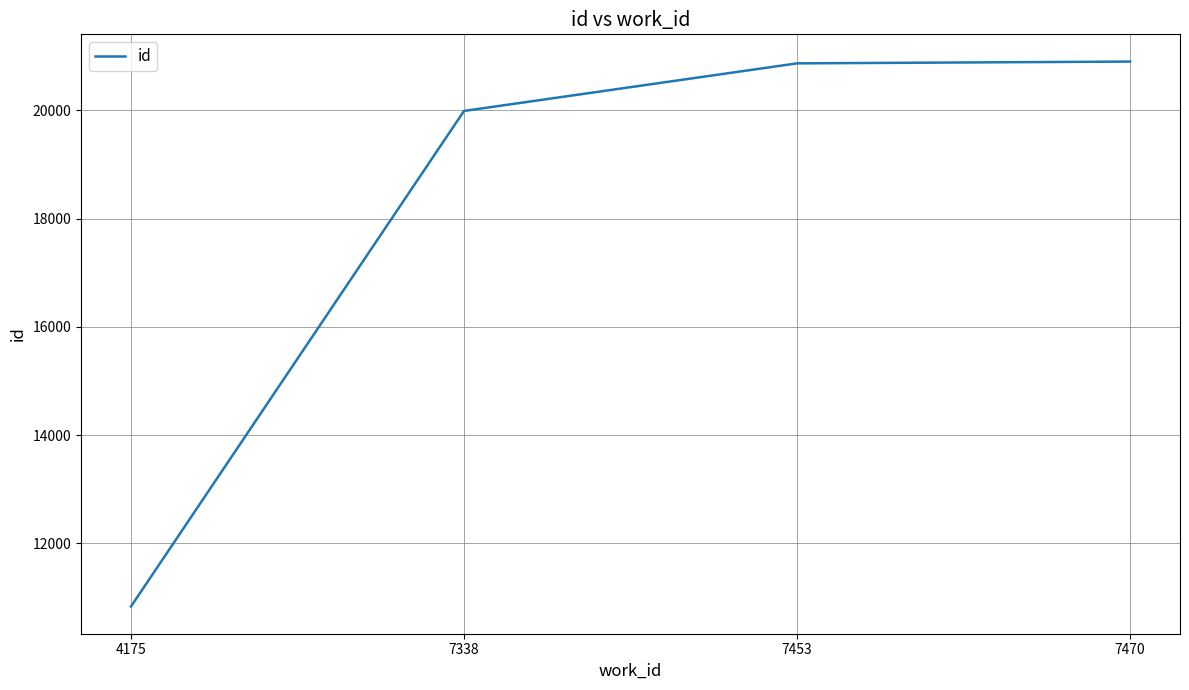

Is it true that the value at 7453 is 27327?

False